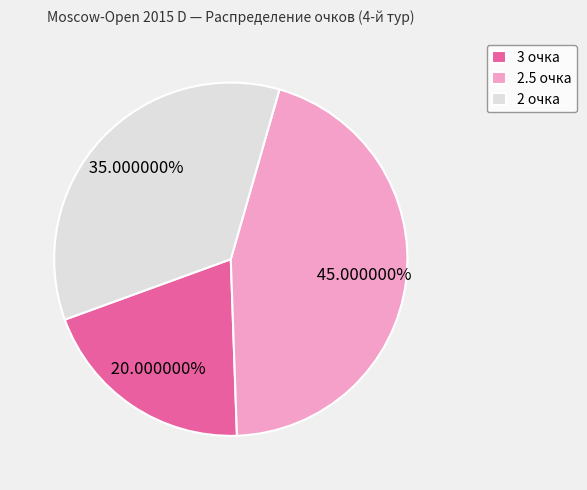

Is there a majority slice in this chart?

No